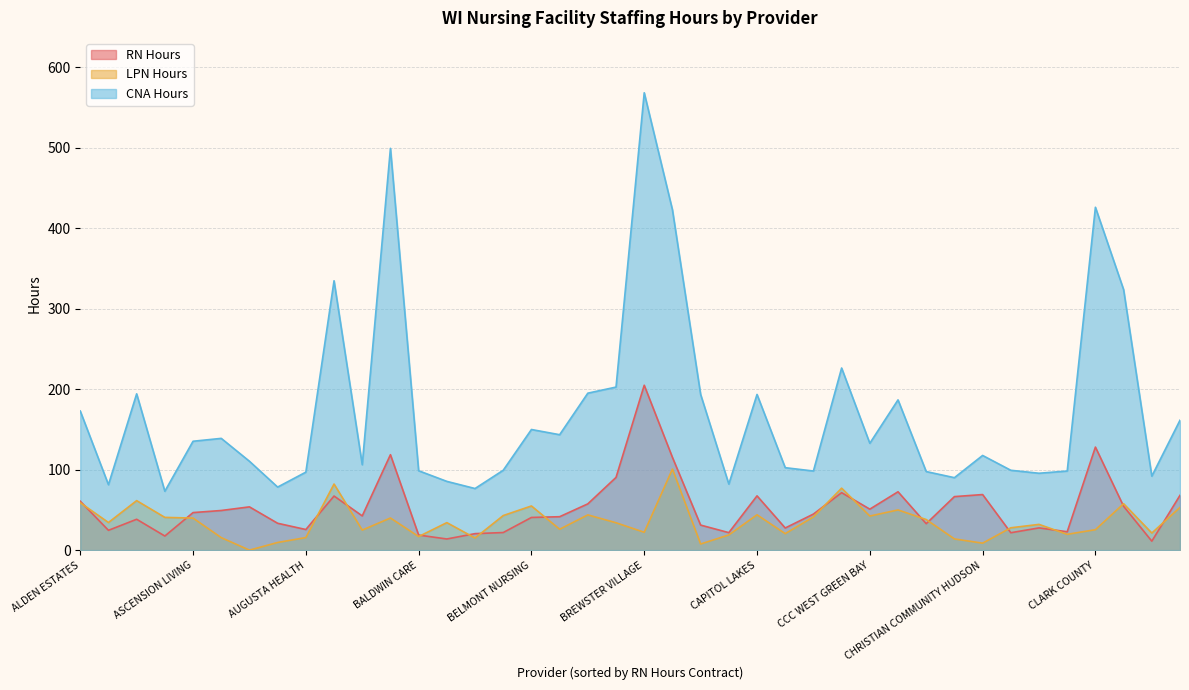

What is the value of the RN Hours point at the 17th from the left?

40.6